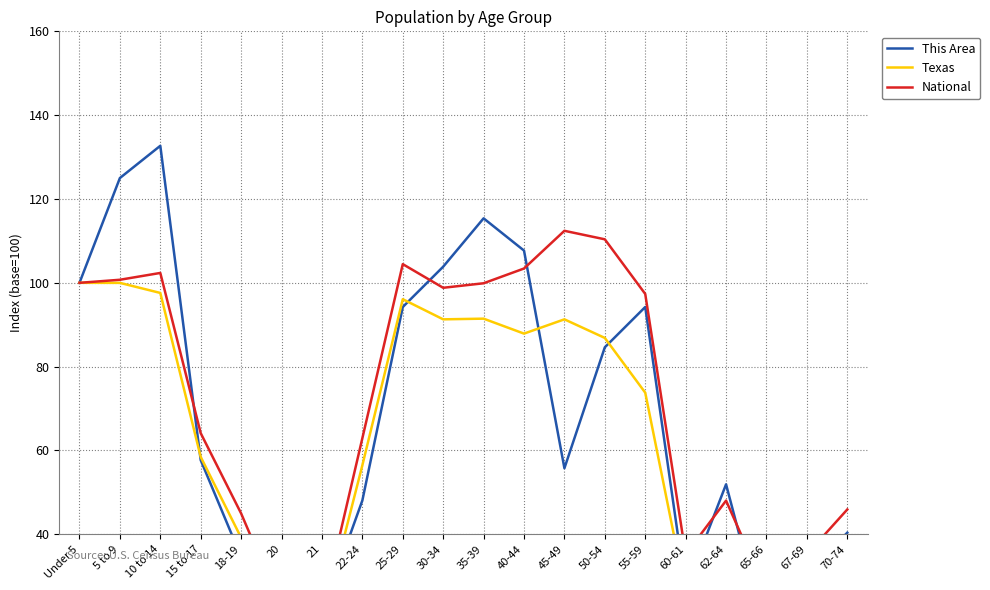

True or false: Texas and National cross at least once.

False